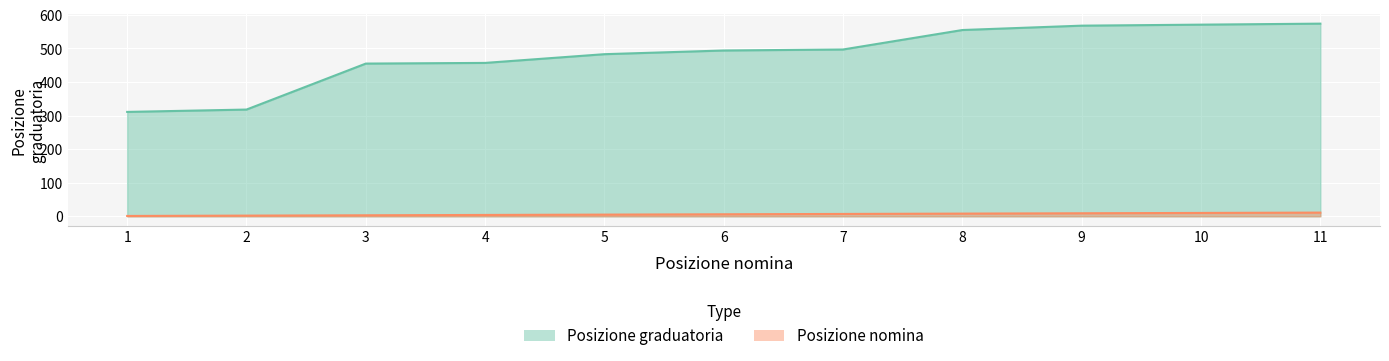

What are all the series names shown in the legend?

Posizione graduatoria, Posizione nomina